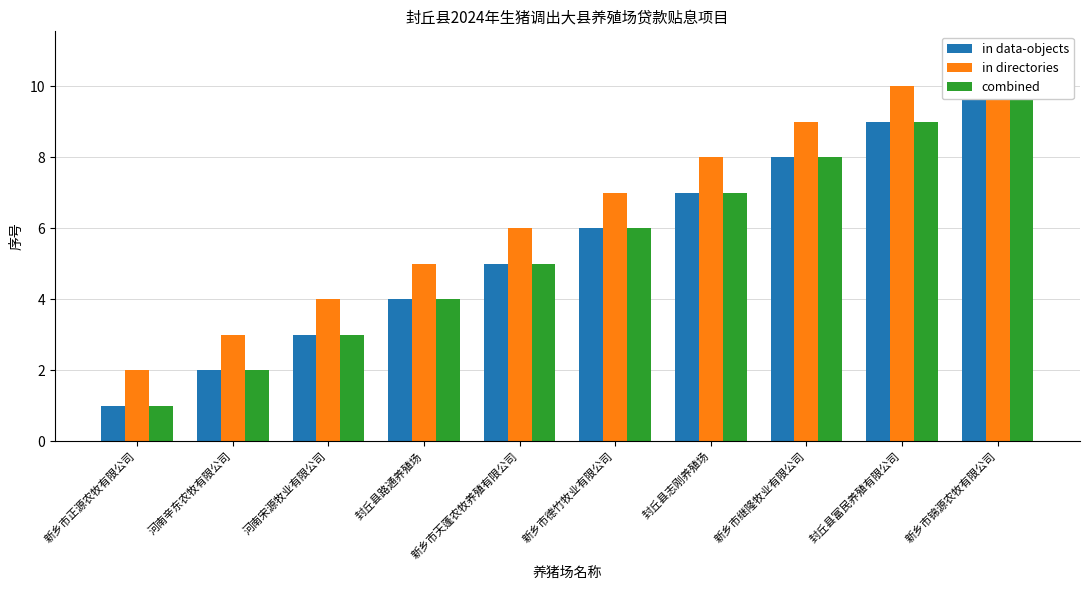

How many series are shown in this chart?

3